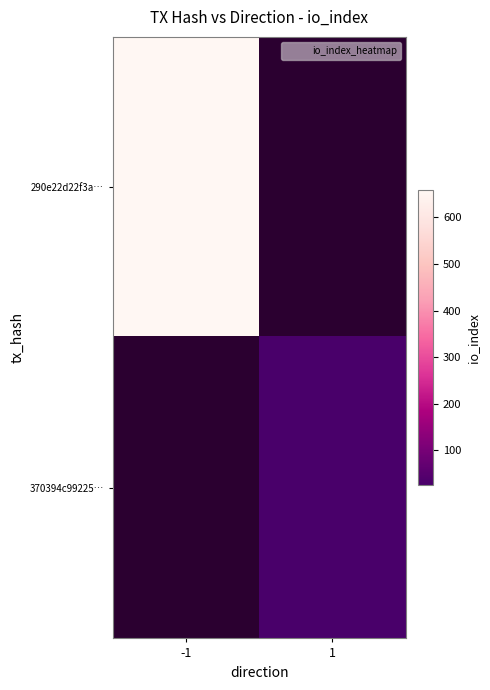

At 1, list the series in order from smallest to largest.

290e22d22f3a…, 370394c99225…